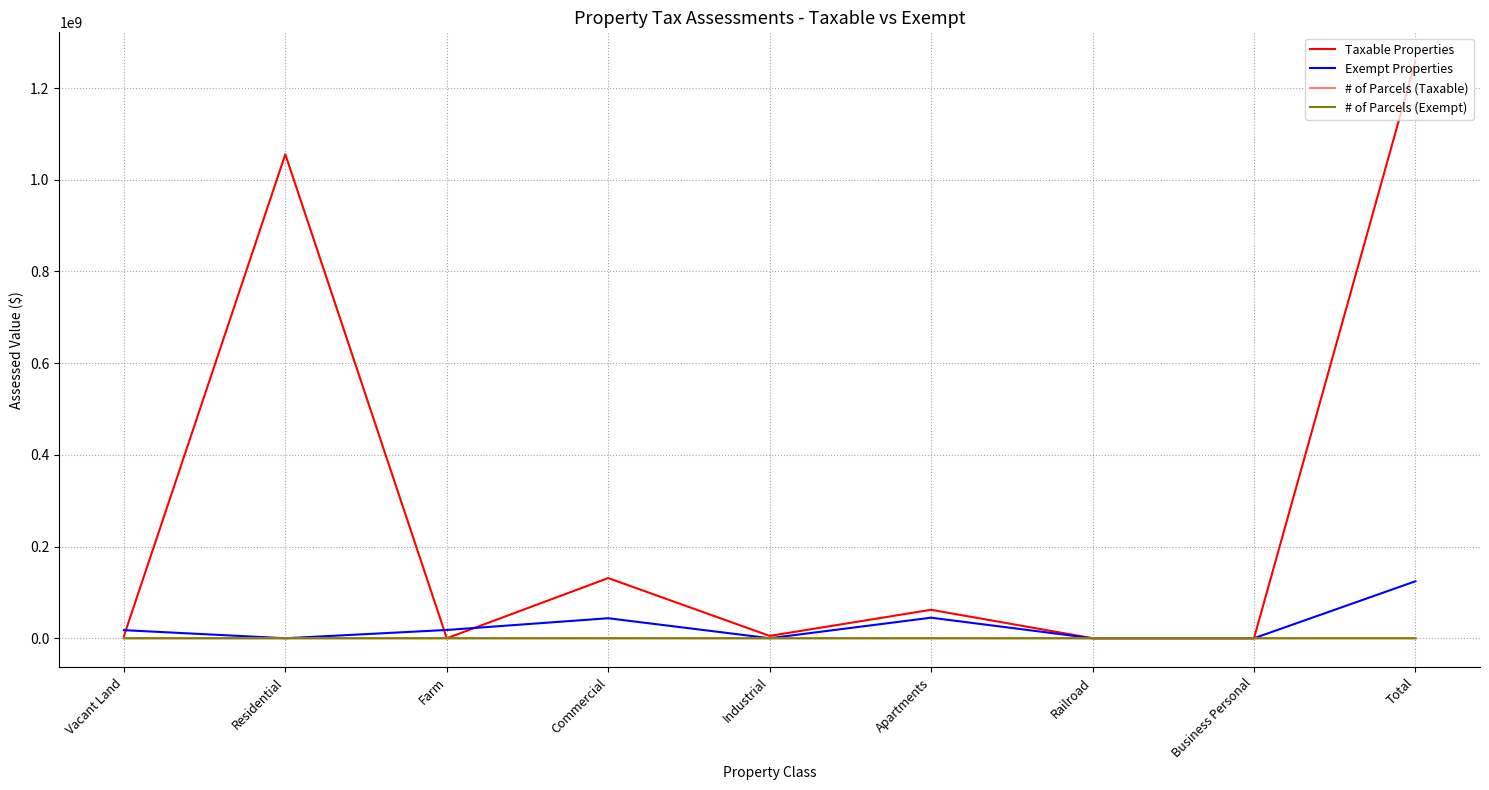

Is it true that Taxable Properties equals 1258638000 at Total?

True